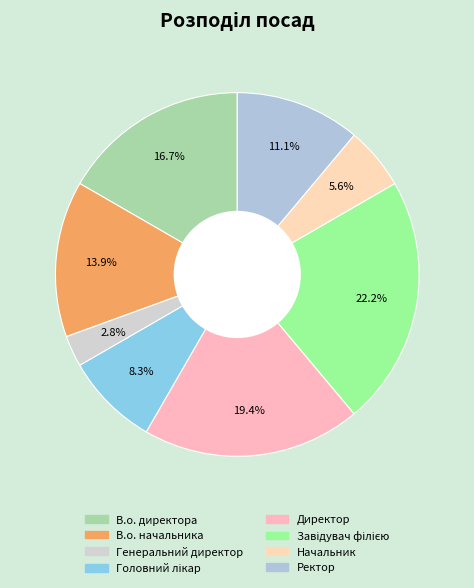

To the nearest percent, what portion does Головний лікар represent?

8%